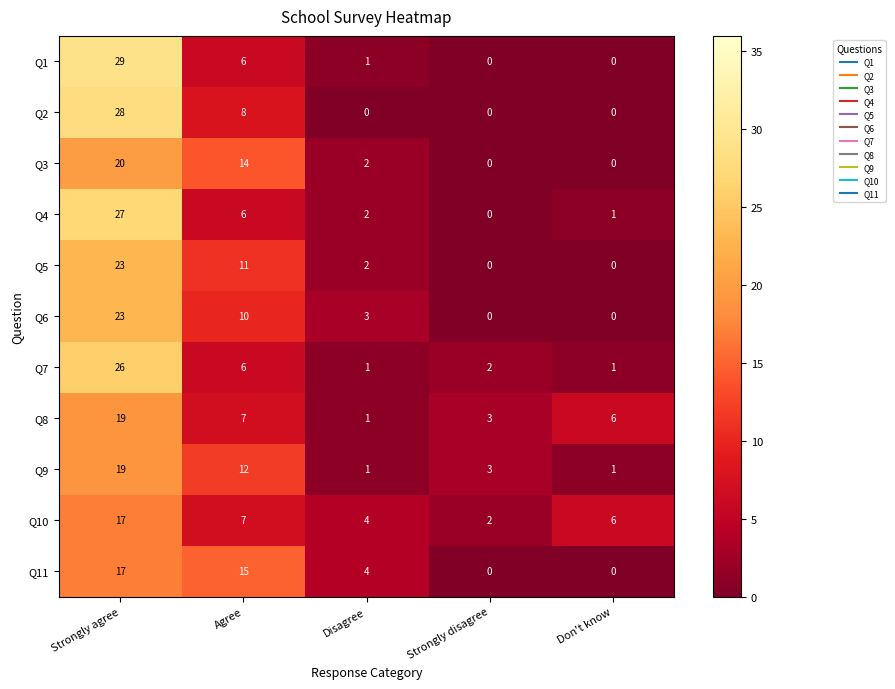

How many categories are shown in the chart?

5